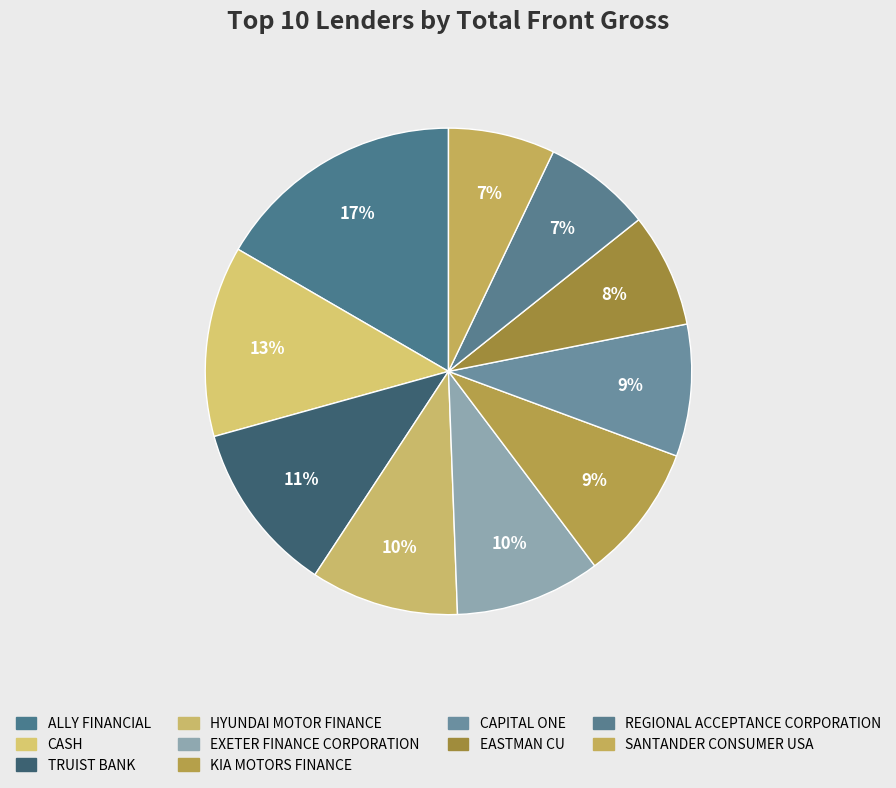

Rank the categories by value from highest to lowest.

ALLY FINANCIAL, CASH, TRUIST BANK, HYUNDAI MOTOR FINANCE, EXETER FINANCE CORPORATION, KIA MOTORS FINANCE, CAPITAL ONE, EASTMAN CU, REGIONAL ACCEPTANCE CORPORATION, SANTANDER CONSUMER USA